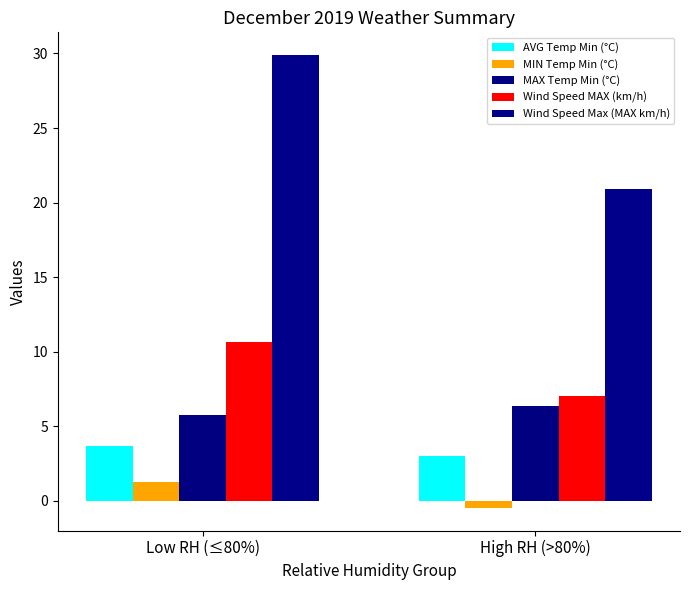

What position from the left is Low RH (≤80%)?

1